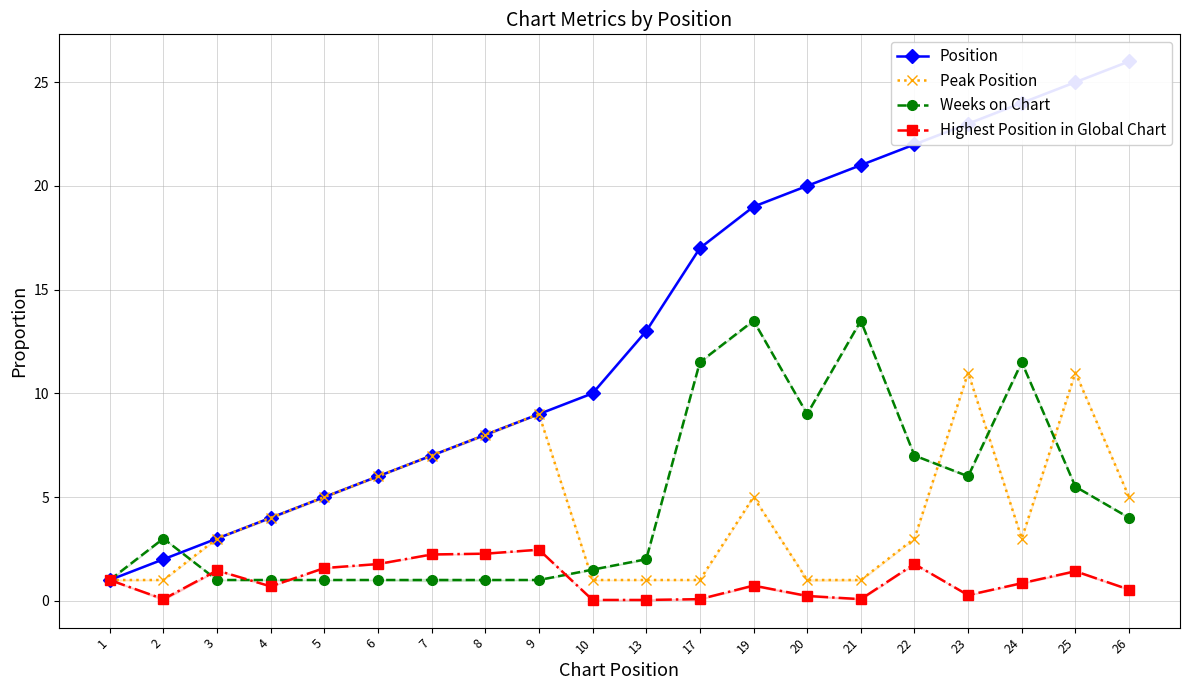

At which label is Peak Position closest to 6?

6